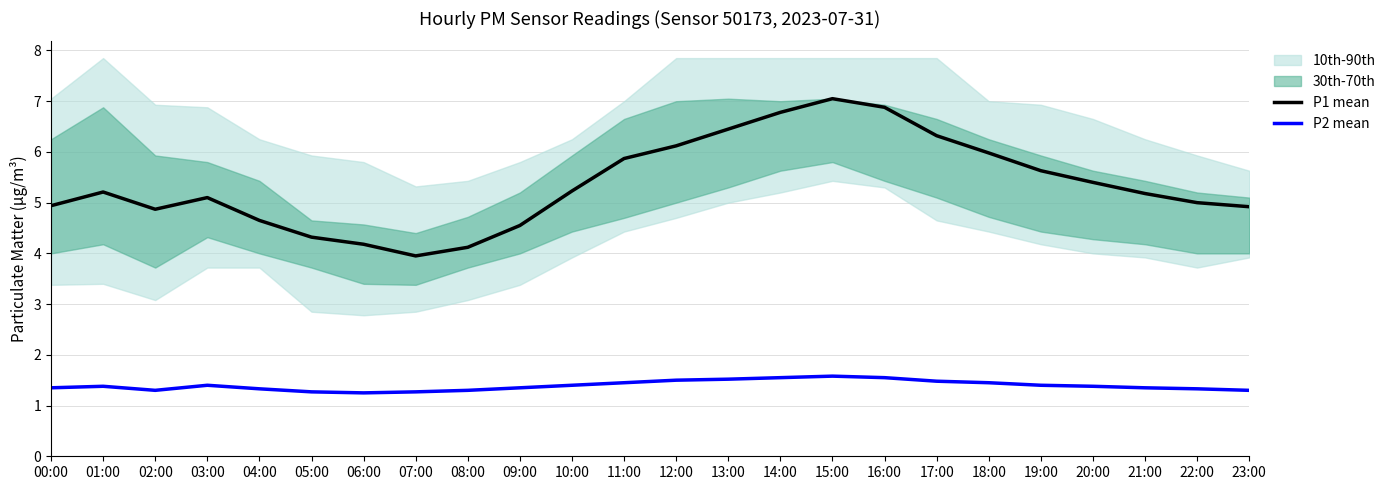

Does the chart have visible grid lines?

Yes